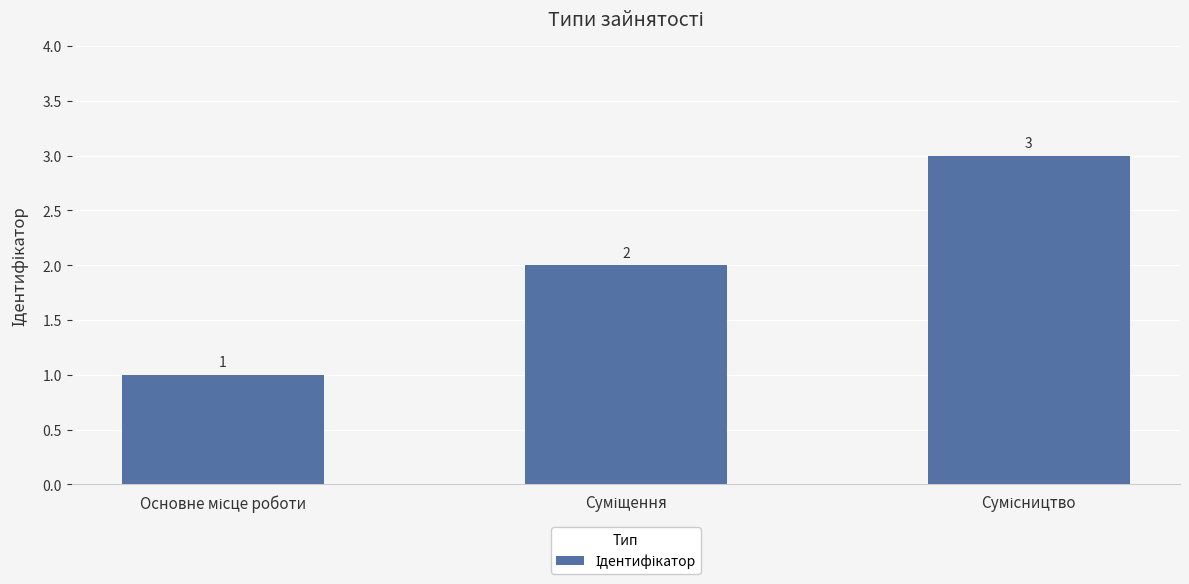

Count the values in the range 1 to 3.

3